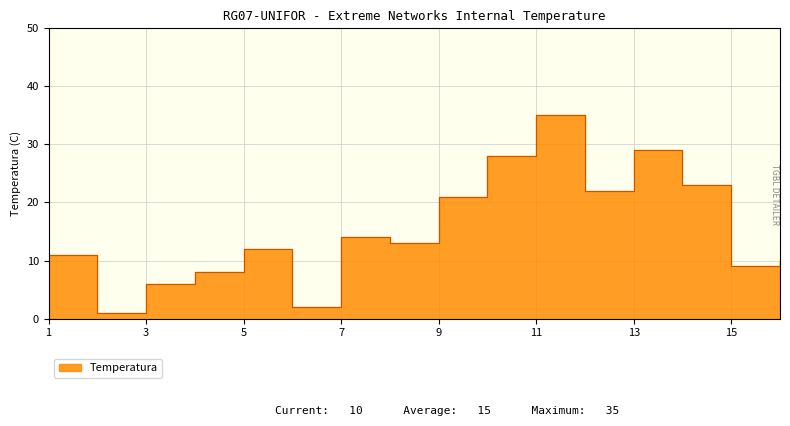

Reading left to right, extract all data points from this chart.

11	1	6	8	12	2	14	13	21	28	35	22	29	23	9	10